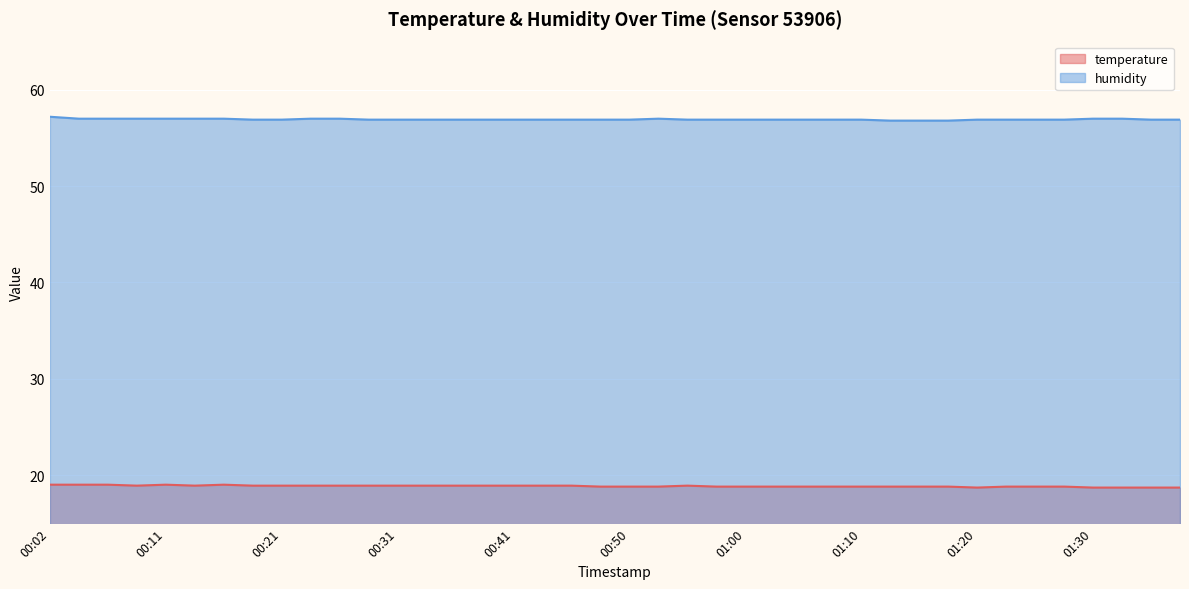

Rank the series by their maximum value, from highest to lowest.

humidity, temperature